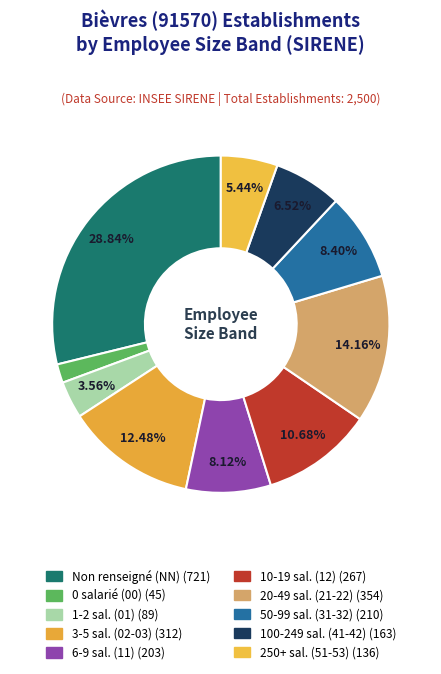

How many slices are in this pie chart?

10